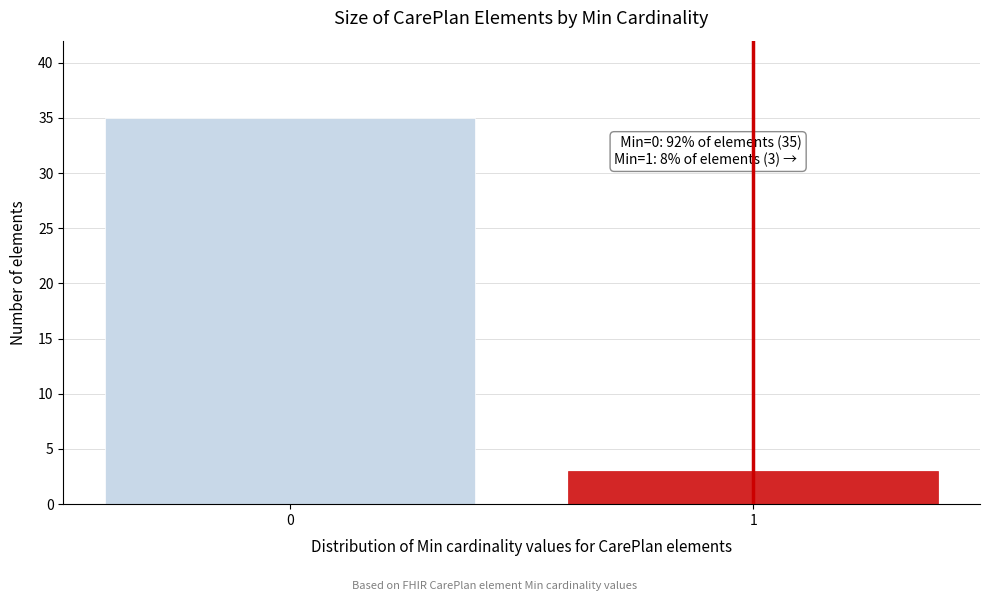

Reading right to left, extract all data points from this chart.

1=3	0=35